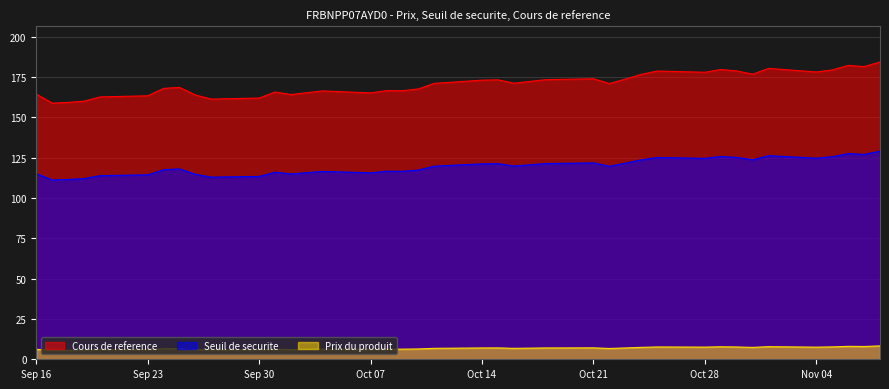

What is the difference between the maximum and minimum values in the Cours de reference series?

25.6